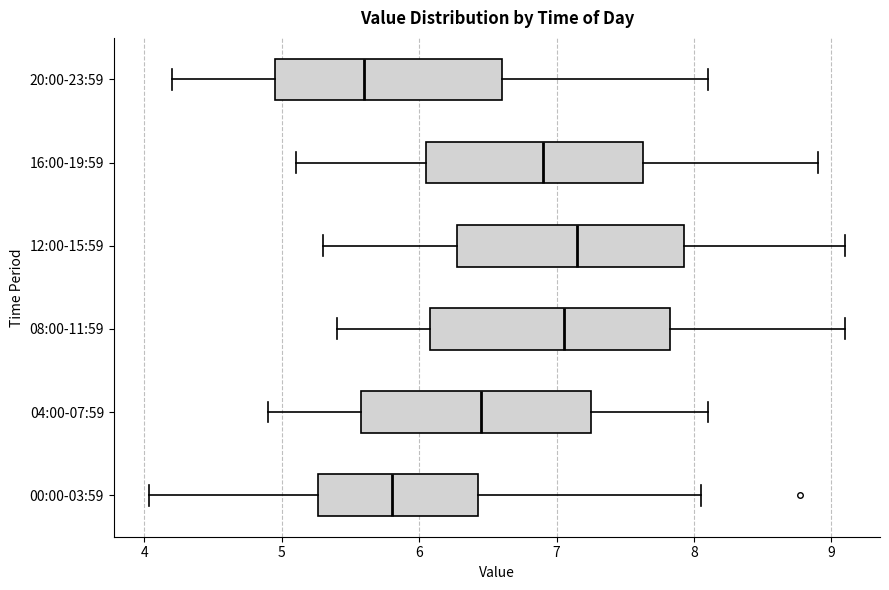

Reading bottom to top, read every box against the x-axis: the position of its median line, the range the box covers, and the ends of its whiskers. The values are not printed on the chart, so give them approximately, as read against the axis.

00:00-03:59: median 5.8, box 5.3 to 6.4, whiskers 4.0 to 8.1
04:00-07:59: median 6.5, box 5.6 to 7.3, whiskers 4.9 to 8.1
08:00-11:59: median 7.1, box 6.1 to 7.8, whiskers 5.4 to 9.1
12:00-15:59: median 7.2, box 6.3 to 7.9, whiskers 5.3 to 9.1
16:00-19:59: median 6.9, box 6.1 to 7.6, whiskers 5.1 to 8.9
20:00-23:59: median 5.6, box 5.0 to 6.6, whiskers 4.2 to 8.1